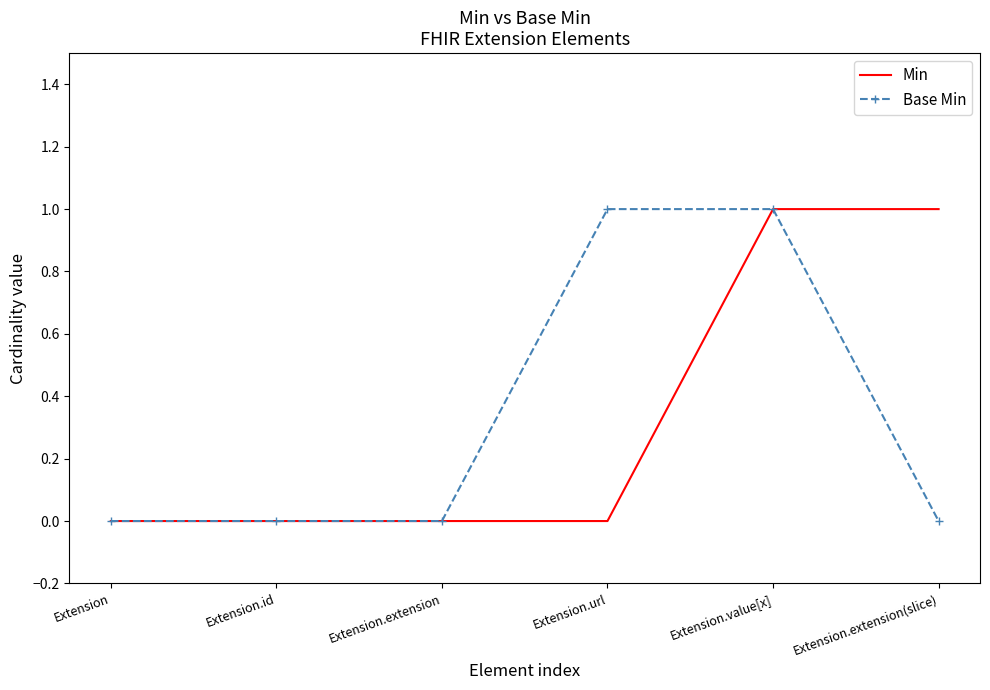

Is it true that Base Min equals -1 at Extension?

False